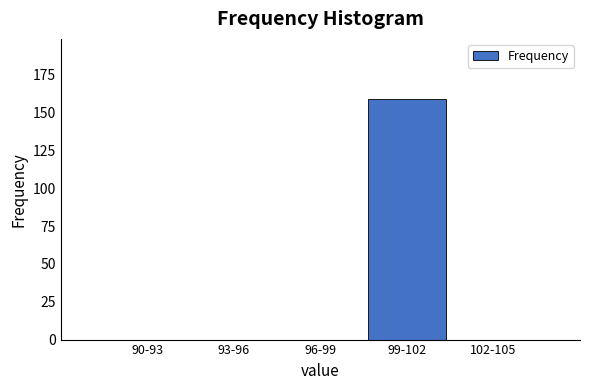

Reading left to right, transcribe all the data shown in this chart.

90-93=0	93-96=0	96-99=0	99-102=159	102-105=0